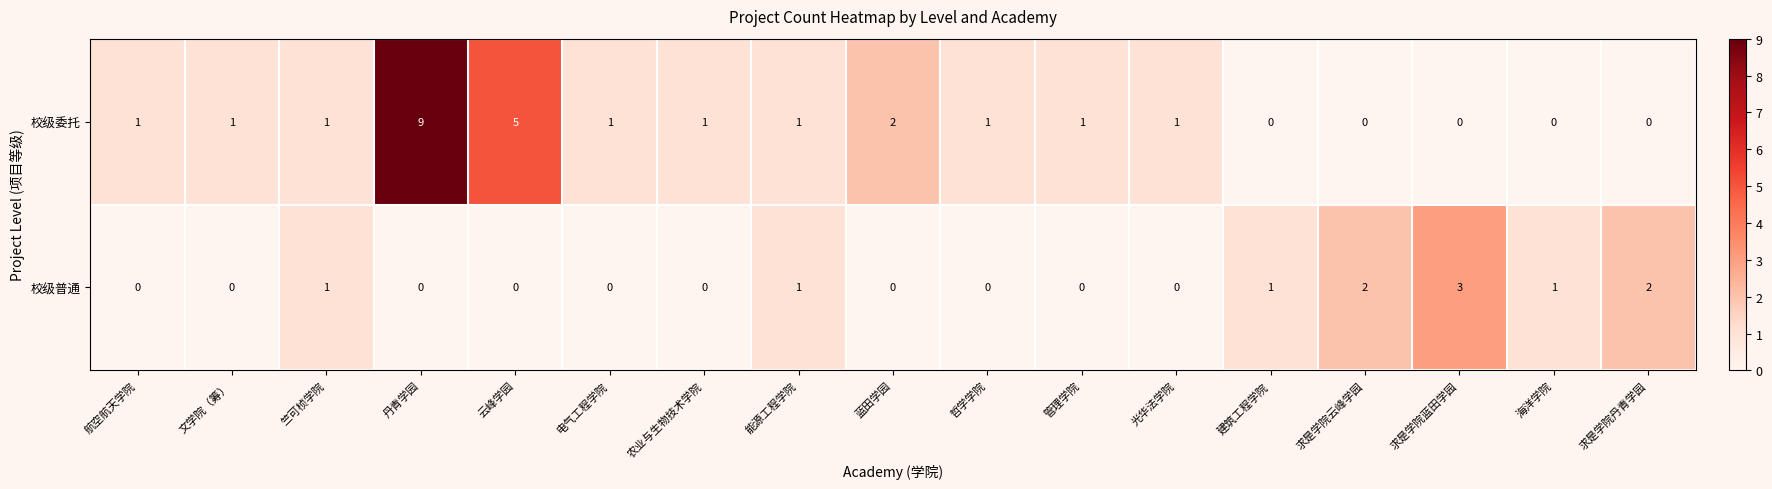

List the series in order of their peak value, lowest first.

校级普通, 校级委托